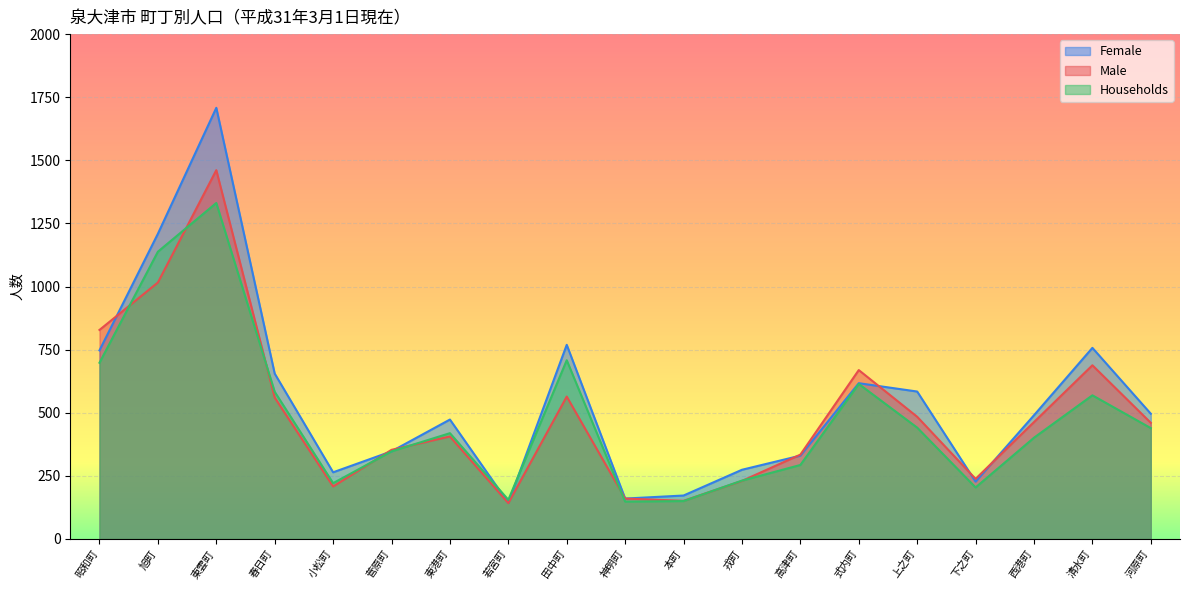

What is the value of the Households point at the 9th from the left?

708